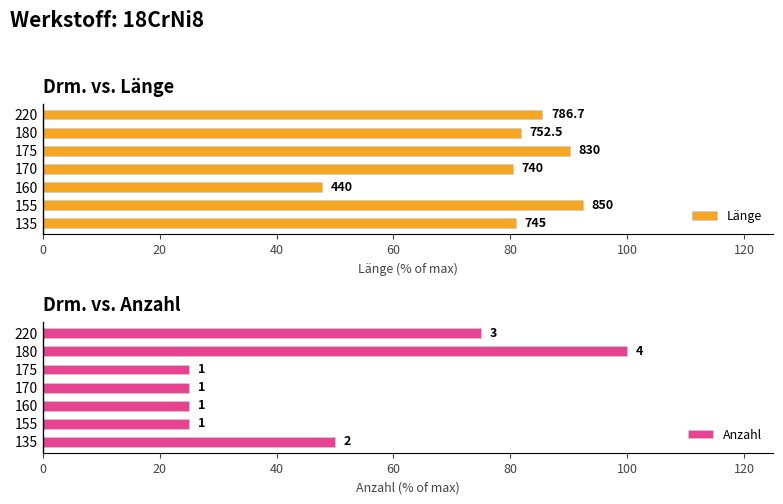

The value of Länge at 160 is 47.8. True or false?

True